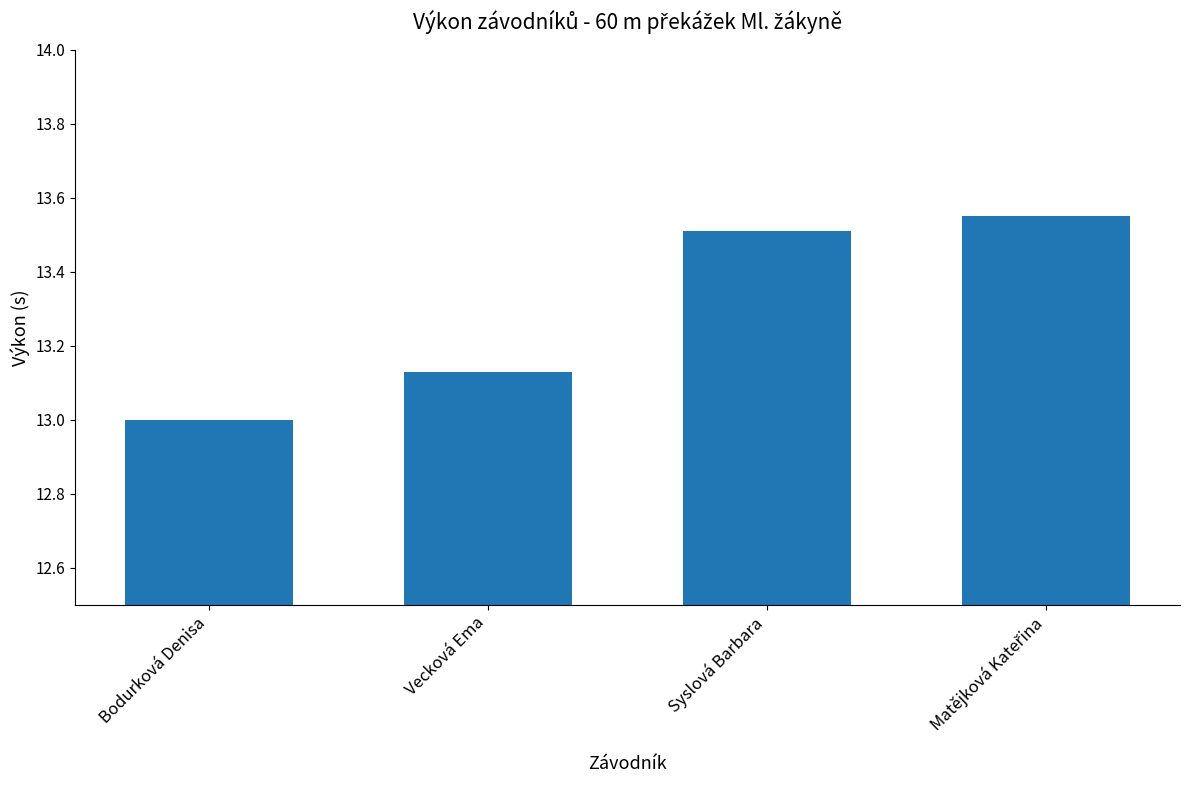

What is the change in value from Vecková Ema to Syslová Barbara?

+0.4